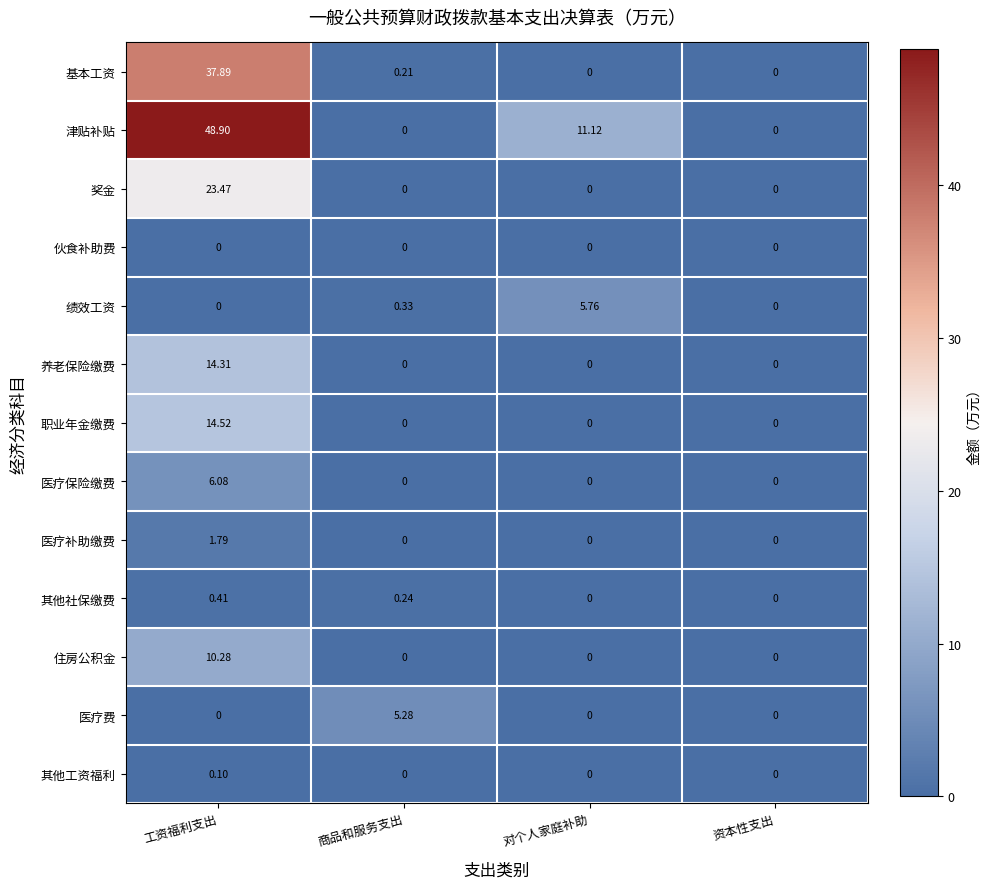

List the series in order of their peak value, lowest first.

伙食补助费, 其他工资福利, 其他社保缴费, 医疗补助缴费, 医疗费, 绩效工资, 医疗保险缴费, 住房公积金, 养老保险缴费, 职业年金缴费, 奖金, 基本工资, 津贴补贴